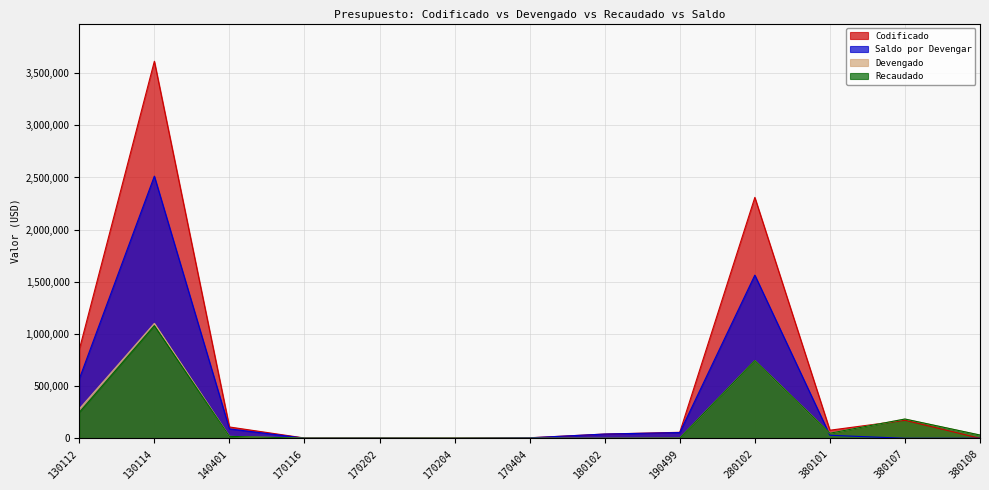

At which category does the chart reach its peak across all series?

130114